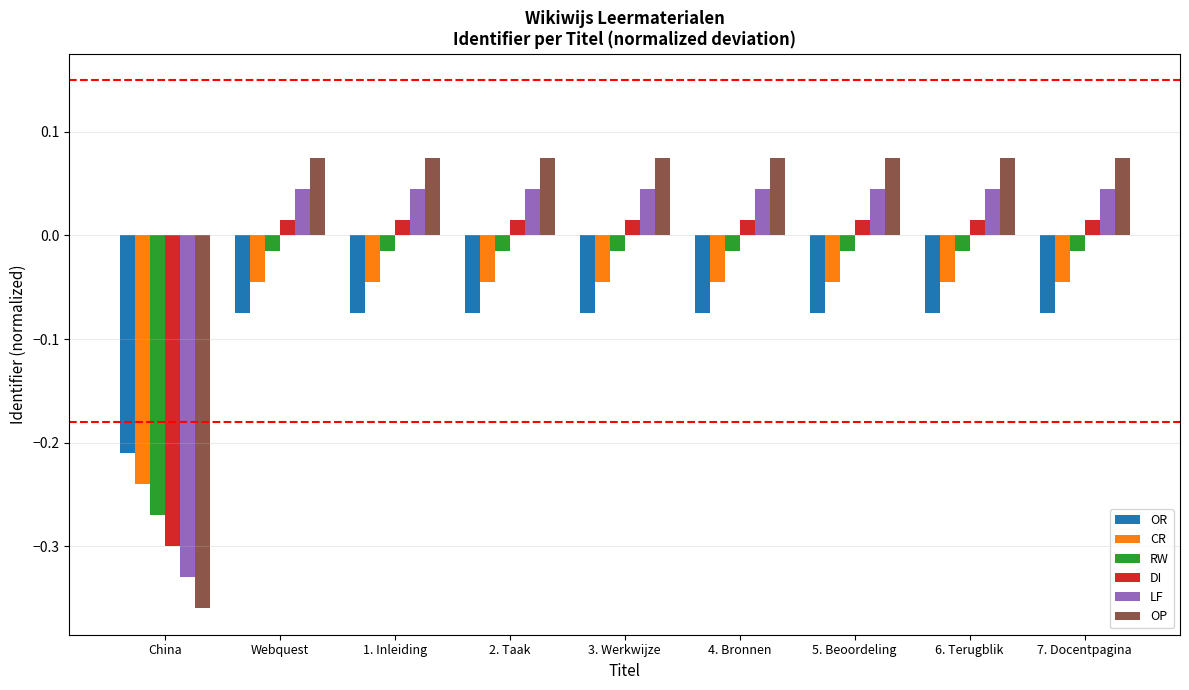

What is the difference between the maximum and minimum values in the OP series?

0.4